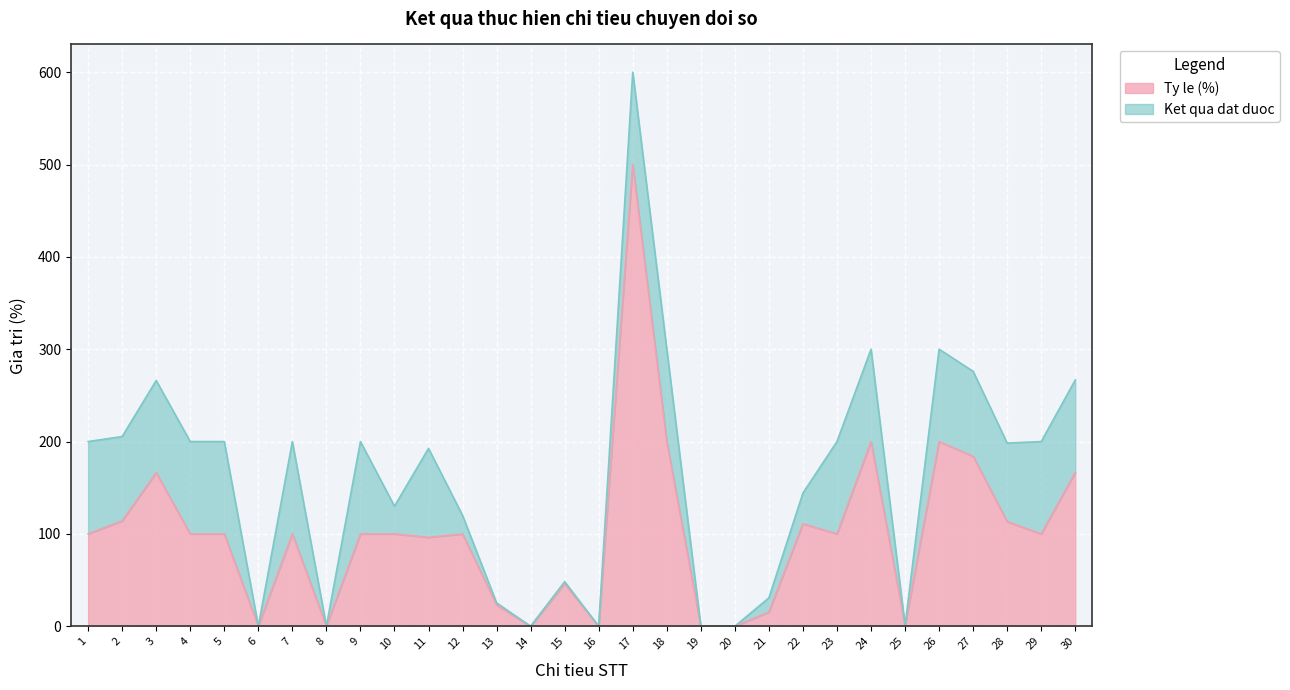

How many values exceed 100?

10